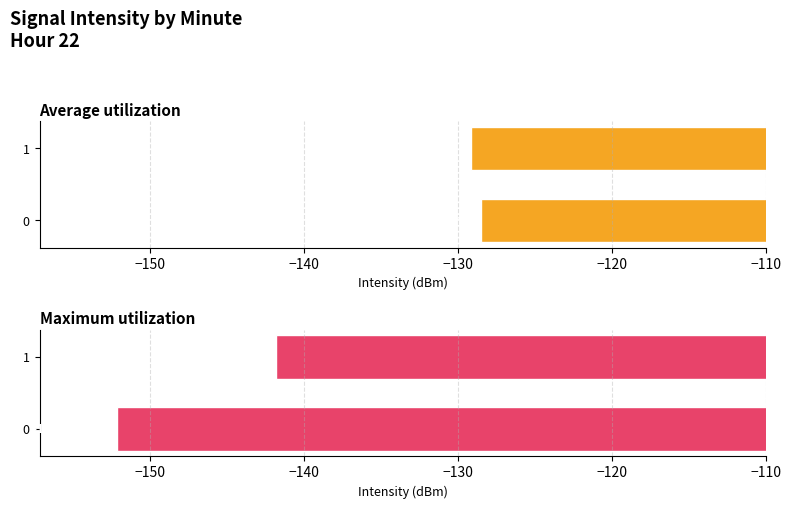

What is the difference between the highest and lowest values at 1?

12.7